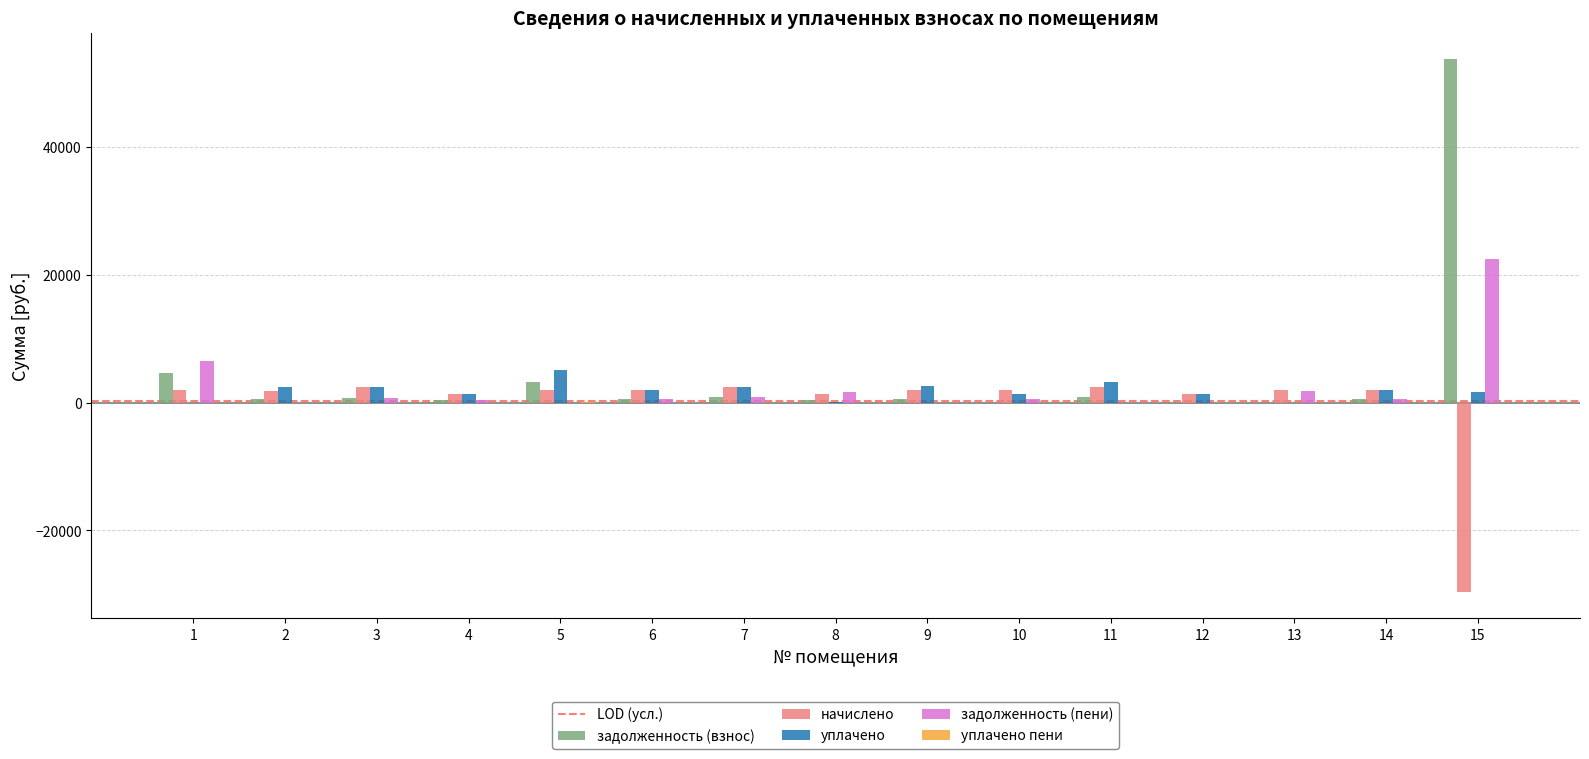

Is the value of уплачено at 5 greater than the value of задолженность (пени) at 12?

Yes